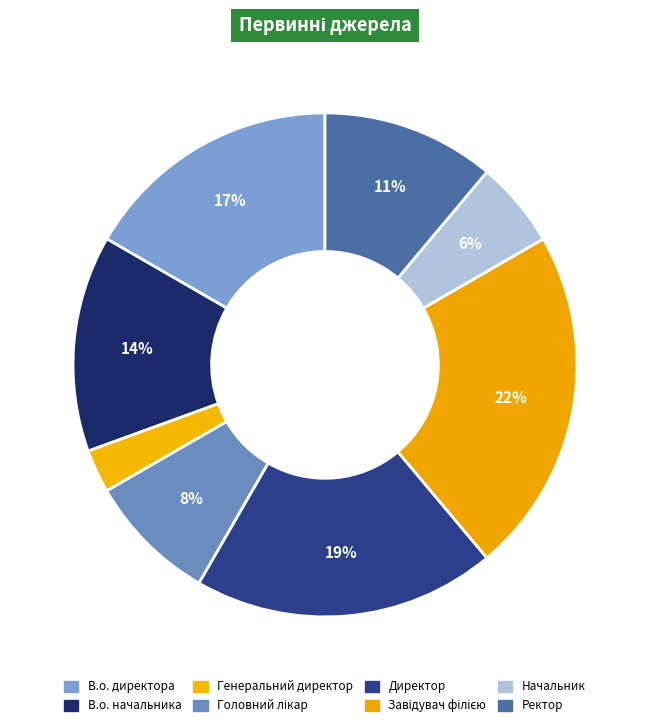

How many slices are in this pie chart?

8